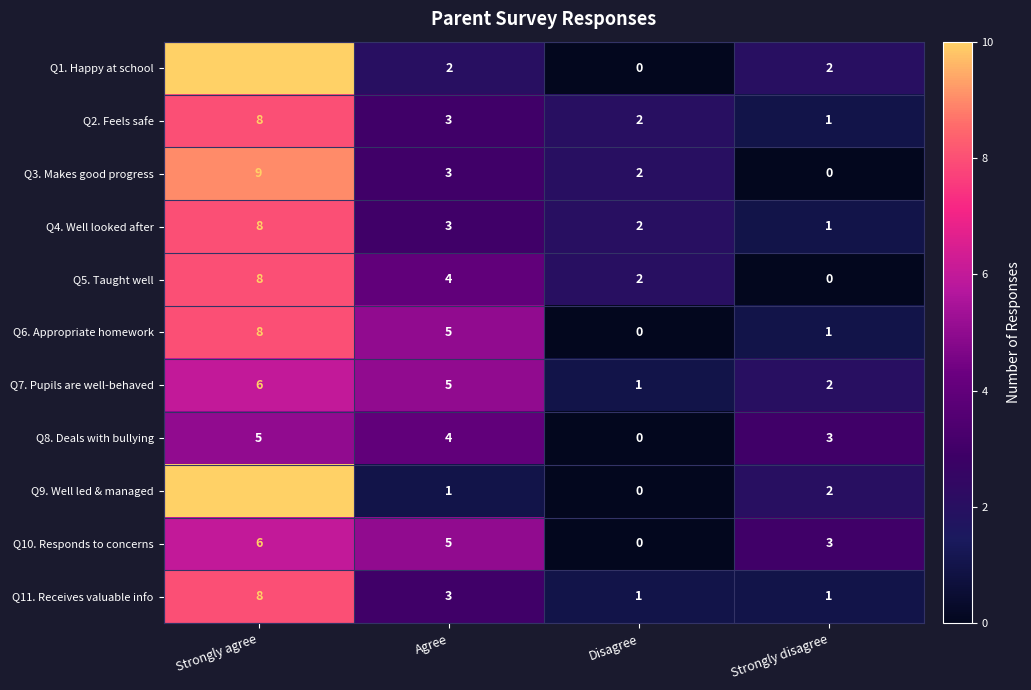

Count the number of data series in this chart.

11